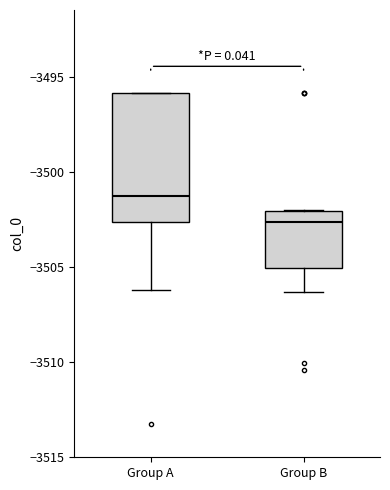

Comparing the boxes themselves (not the whiskers), which one is the tallest?

Group A